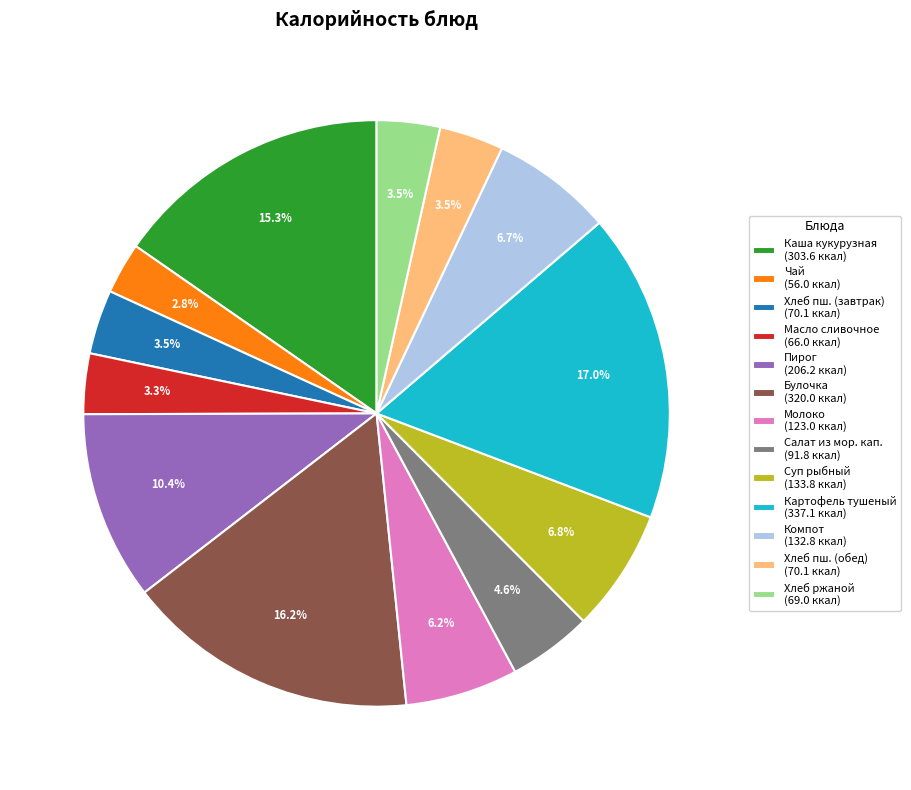

Approximately how many times larger is the value at Пирог (206.2 ккал) compared to Компот (132.8 ккал)?

1.6